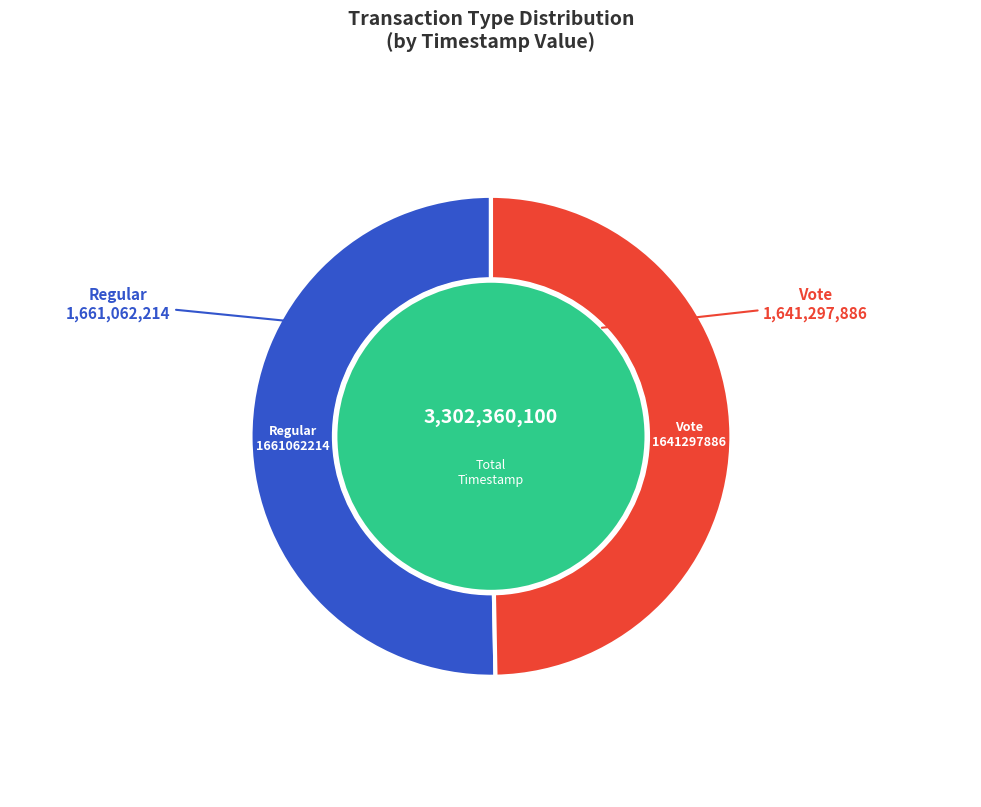

The Vote slice represents 38% of the pie. True or false?

False